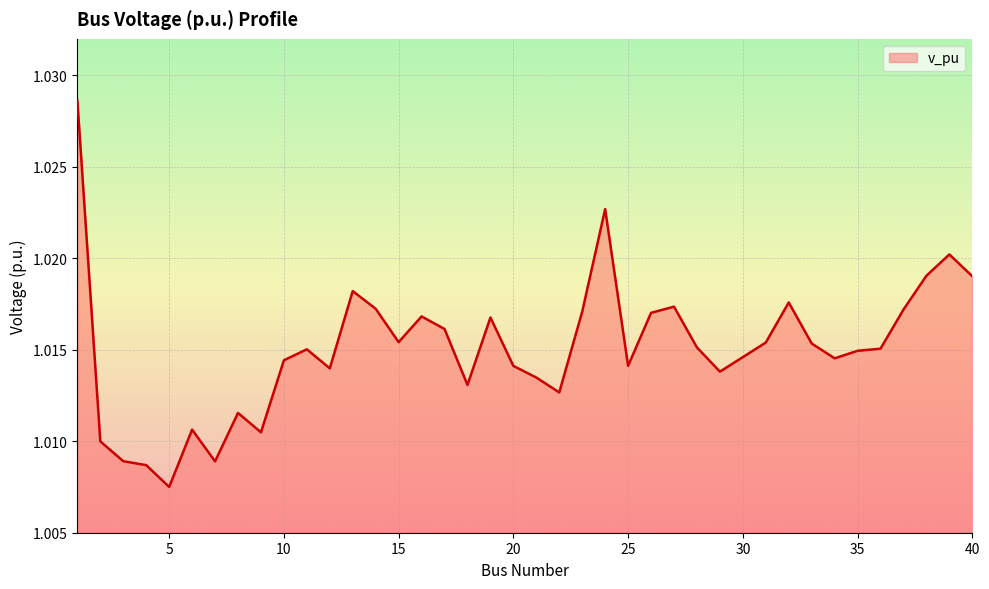

What is the average value?

1.0